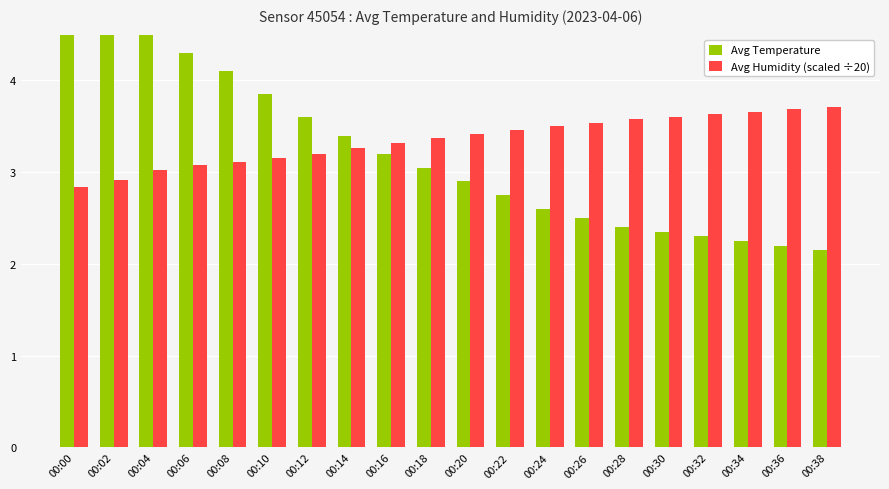

What is the value of the Avg Humidity (scaled ÷20) bar at the 17th from the left?

3.6